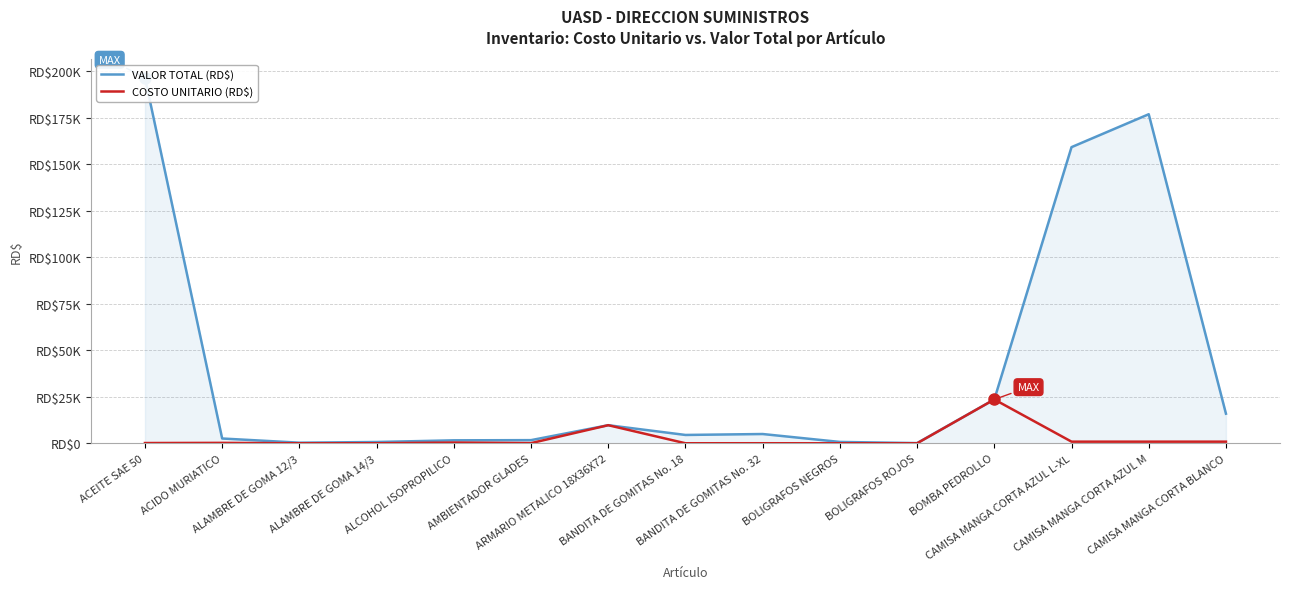

Reading left to right, list all the values displayed in this chart.

VALOR TOTAL (RD$): 196696.5	2583.0	333.9	696.6	1600.0	1702.4	9735.0	4489.6	4992.7	731.5	121.9	23582.3	159300.0	177000.0	15930.0
COSTO UNITARIO (RD$): 144.1	234.8	11.1	23.2	400.0	89.6	9735.0	24.4	35.2	5.1	5.1	23582.3	885.0	885.0	885.0